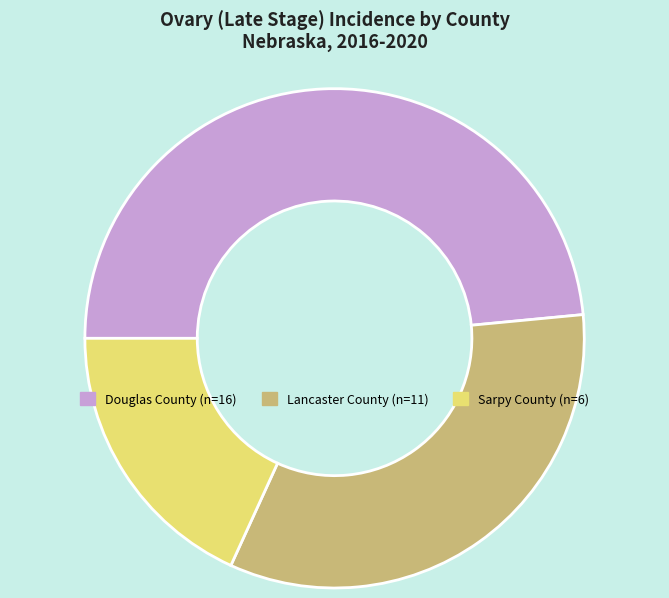

Which category has the biggest portion of the pie?

Douglas County